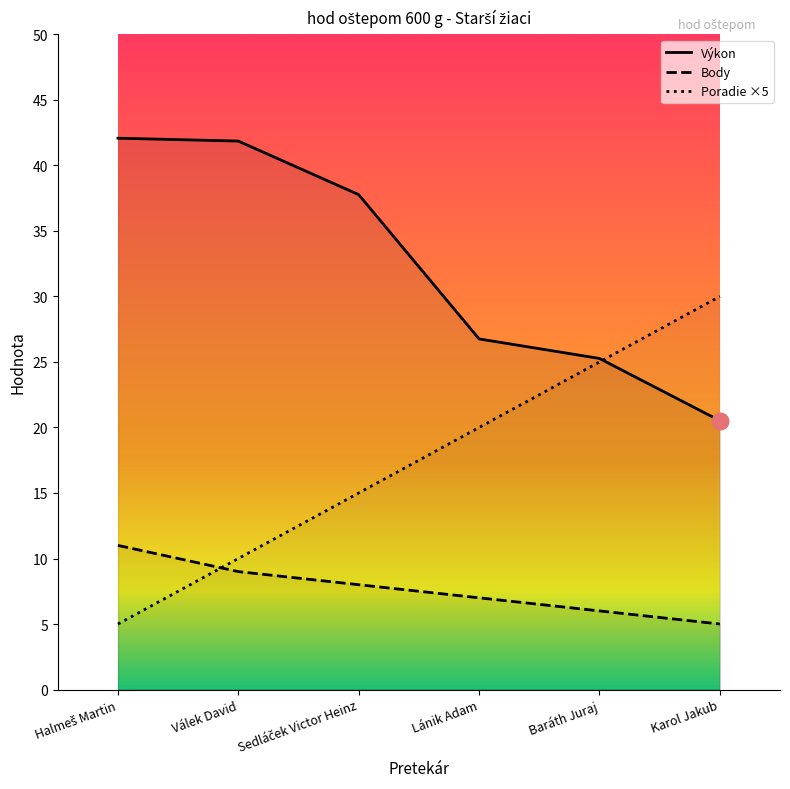

How many data points in Poradie are above 20?

2